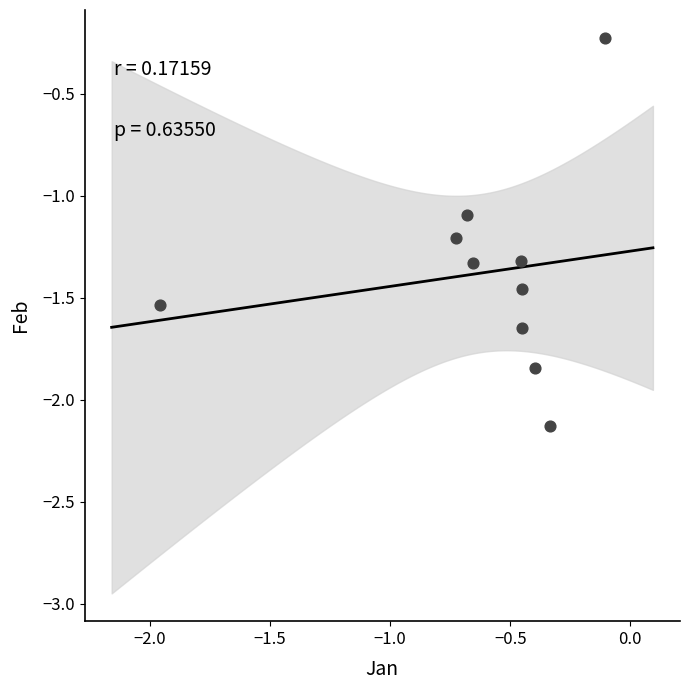

What Y value in the scatter plot is closest to -1?

-1.1